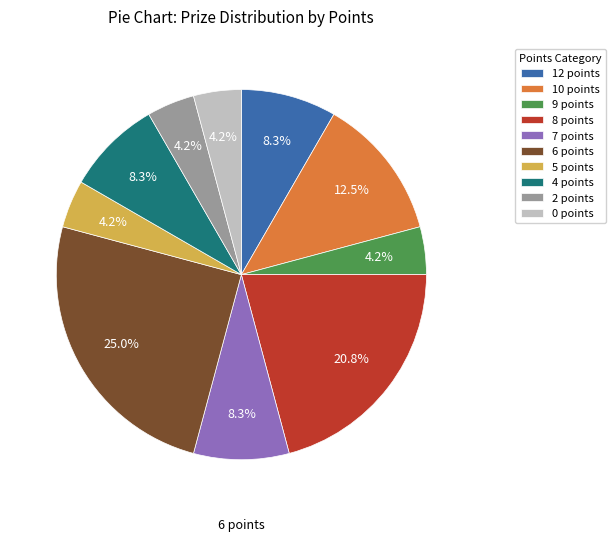

What percentage do 0 points and 12 points together represent?

12.5%